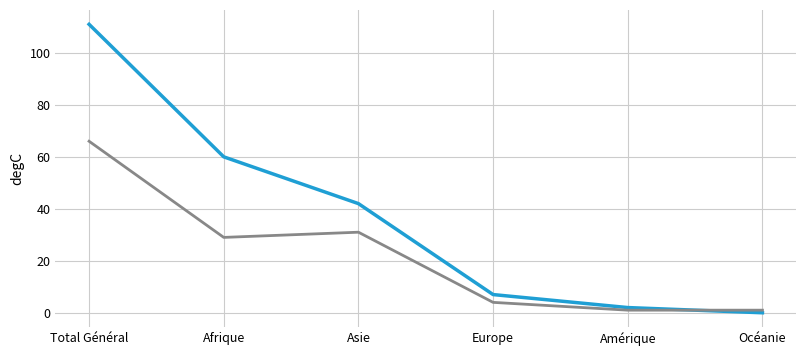

What is the total value across all series at Afrique?

89